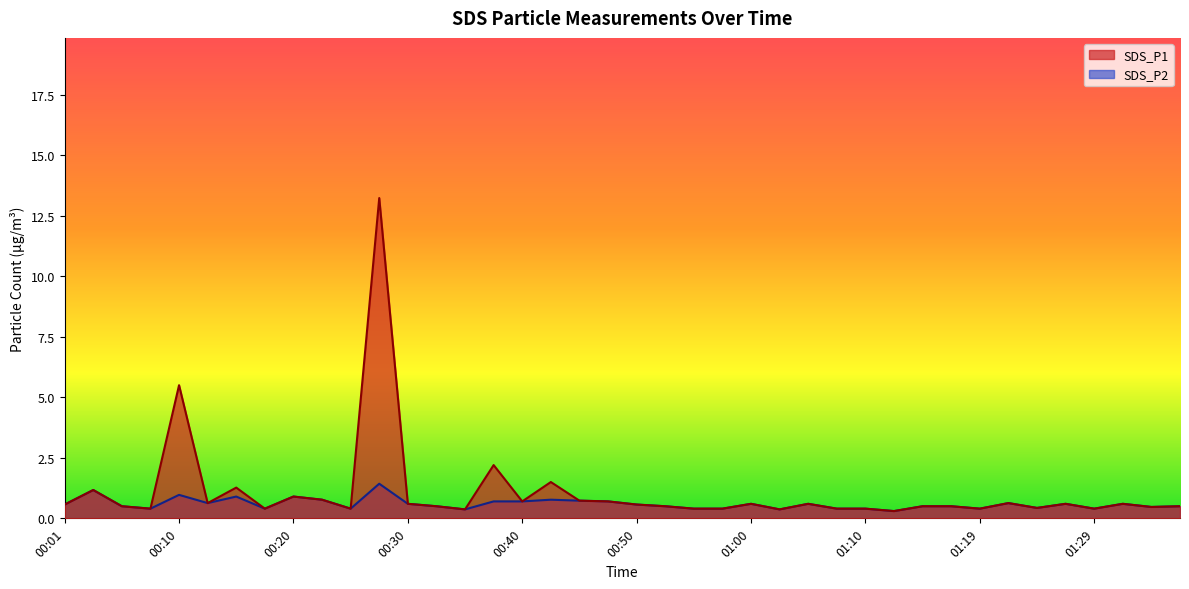

What are all the series names shown in the legend?

SDS_P1, SDS_P2